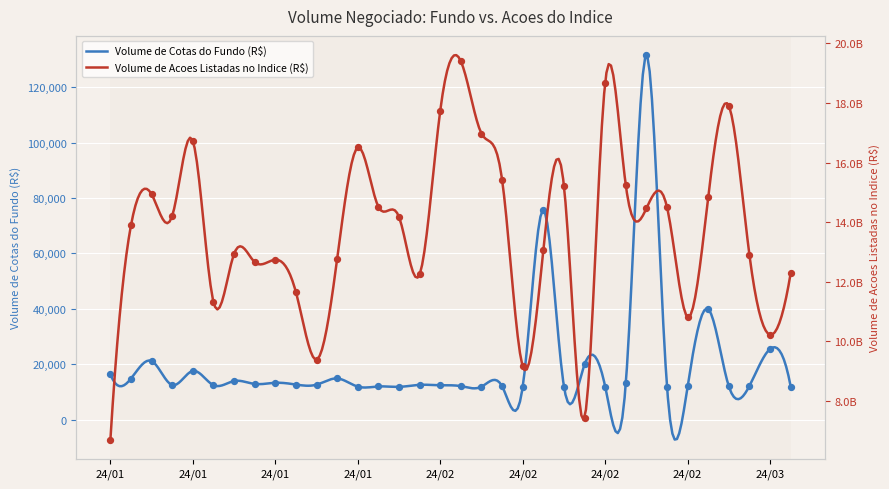

Between 2024-02-15 and 2024-01-30, which is larger?

2024-02-15